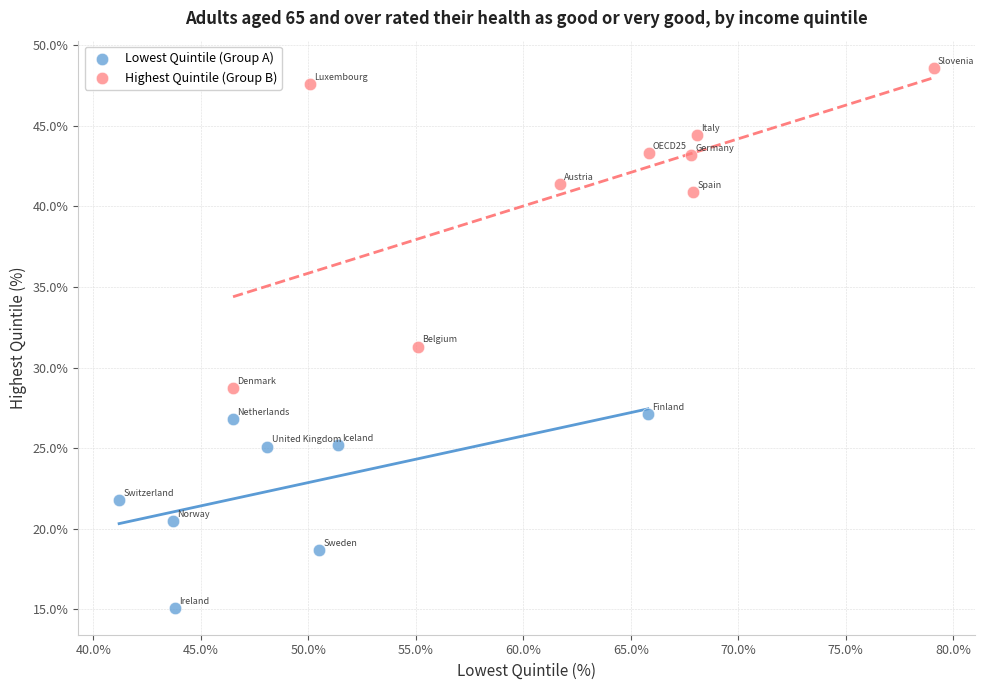

Which series contains the lowest Y value?

Lowest Quintile (Group A)